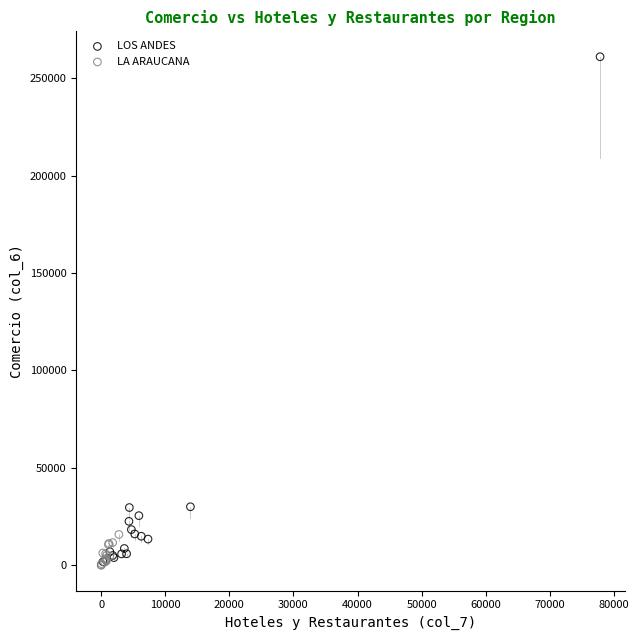

Which series contains the highest Y value?

LOS ANDES